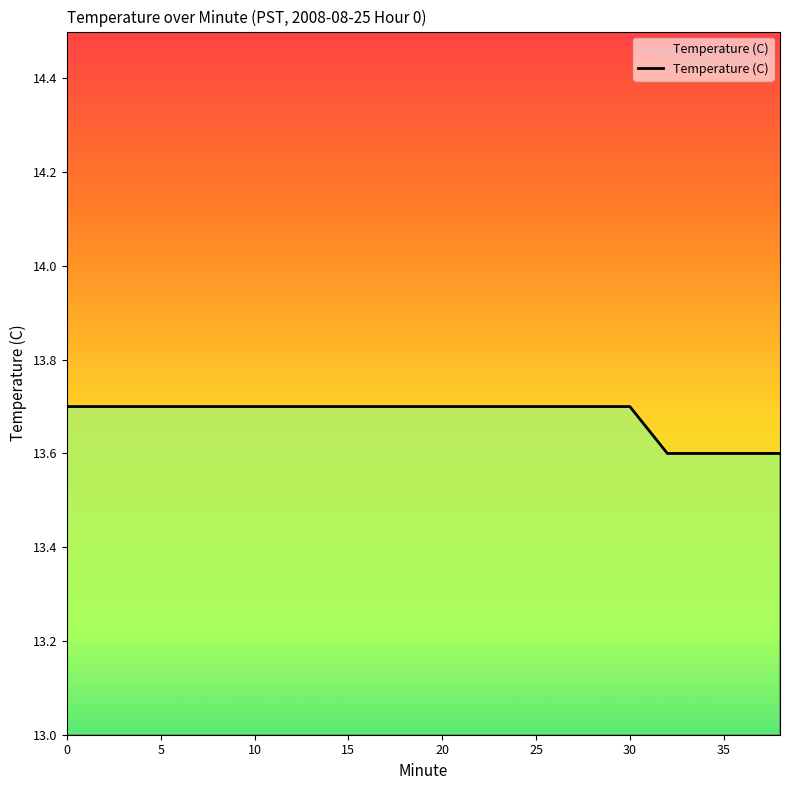

List the labels in order of value, smallest first.

32, 34, 36, 38, 0, 2, 4, 6, 8, 10, 12, 14, 16, 18, 20, 22, 24, 26, 28, 30